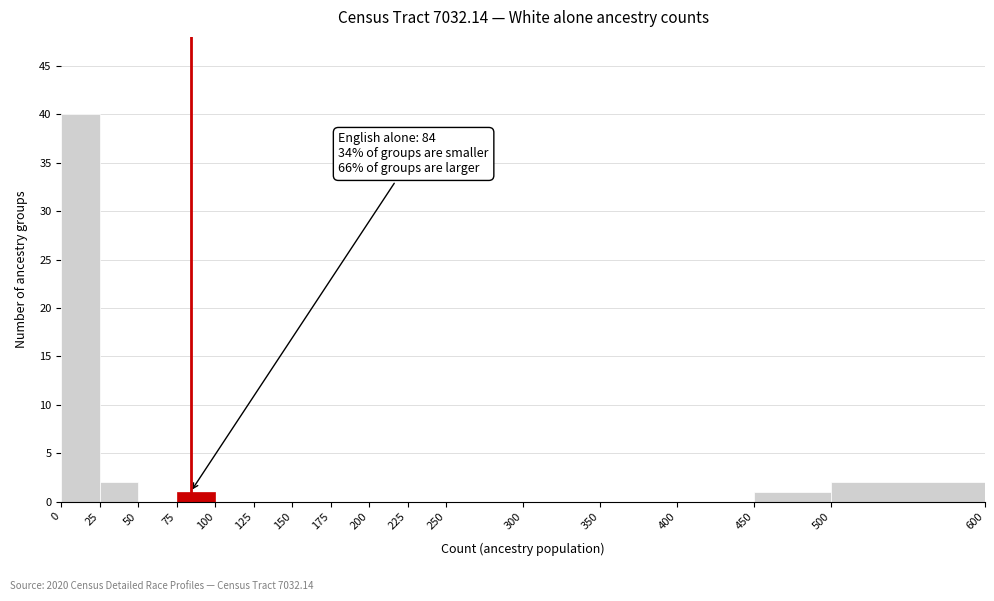

Which range on the x-axis has the tallest bar?

0 to 25